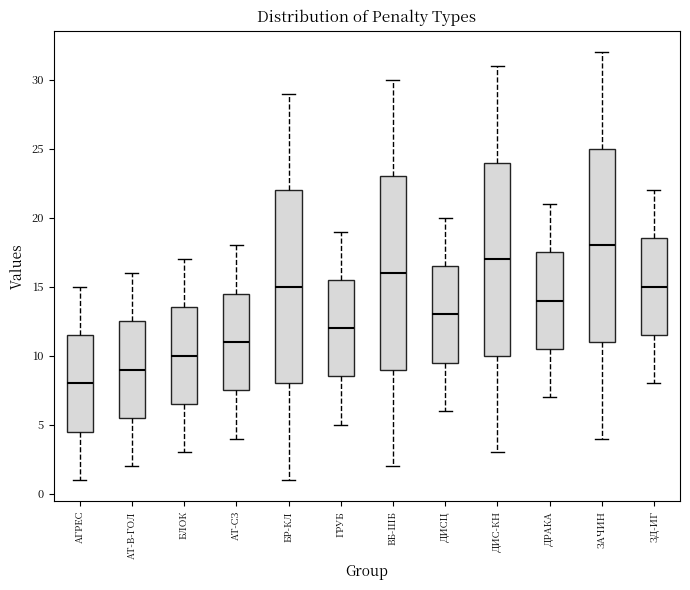

Reading left to right, read every box against the y-axis: the position of its median line, the range the box covers, and the ends of its whiskers. The values are not printed on the chart, so give them approximately, as read against the axis.

АГРЕС: median 8.0, box 4.5 to 11.5, whiskers 1.0 to 15.0
АТ-В-ГОЛ: median 9.0, box 5.5 to 12.5, whiskers 2.0 to 16.0
БЛОК: median 10.0, box 6.5 to 13.5, whiskers 3.0 to 17.0
АТ-СЗ: median 11.0, box 7.5 to 14.5, whiskers 4.0 to 18.0
БР-КЛ: median 15.0, box 8.0 to 22.0, whiskers 1.0 to 29.0
ГРУБ: median 12.0, box 8.5 to 15.5, whiskers 5.0 to 19.0
ВБ-ШБ: median 16.0, box 9.0 to 23.0, whiskers 2.0 to 30.0
ДИСЦ: median 13.0, box 9.5 to 16.5, whiskers 6.0 to 20.0
ДИС-КН: median 17.0, box 10.0 to 24.0, whiskers 3.0 to 31.0
ДРАКА: median 14.0, box 10.5 to 17.5, whiskers 7.0 to 21.0
ЗАЧИН: median 18.0, box 11.0 to 25.0, whiskers 4.0 to 32.0
ЗД-ИГ: median 15.0, box 11.5 to 18.5, whiskers 8.0 to 22.0